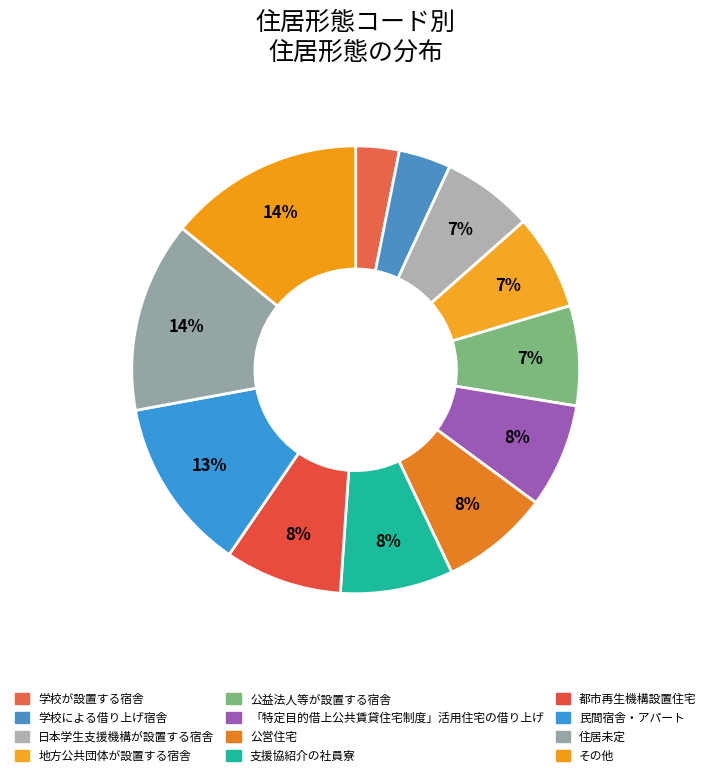

What is the largest slice in the pie chart?

その他